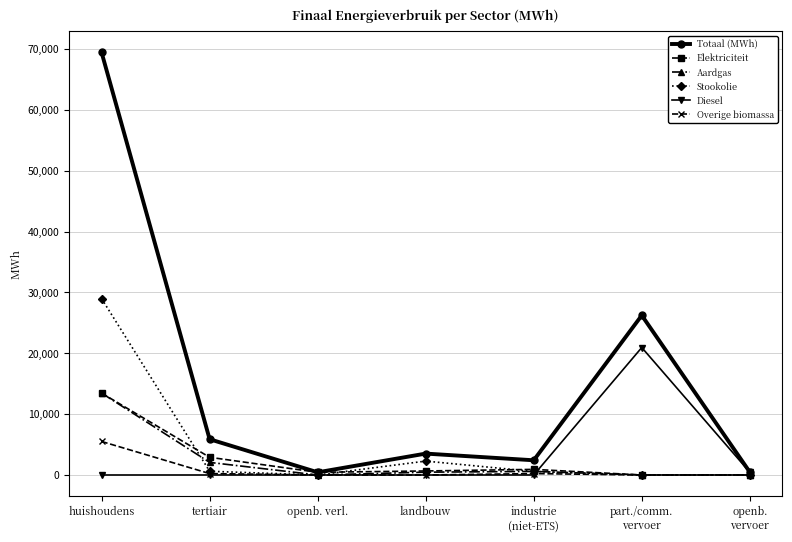

At which label does Elektriciteit reach its peak?

huishoudens